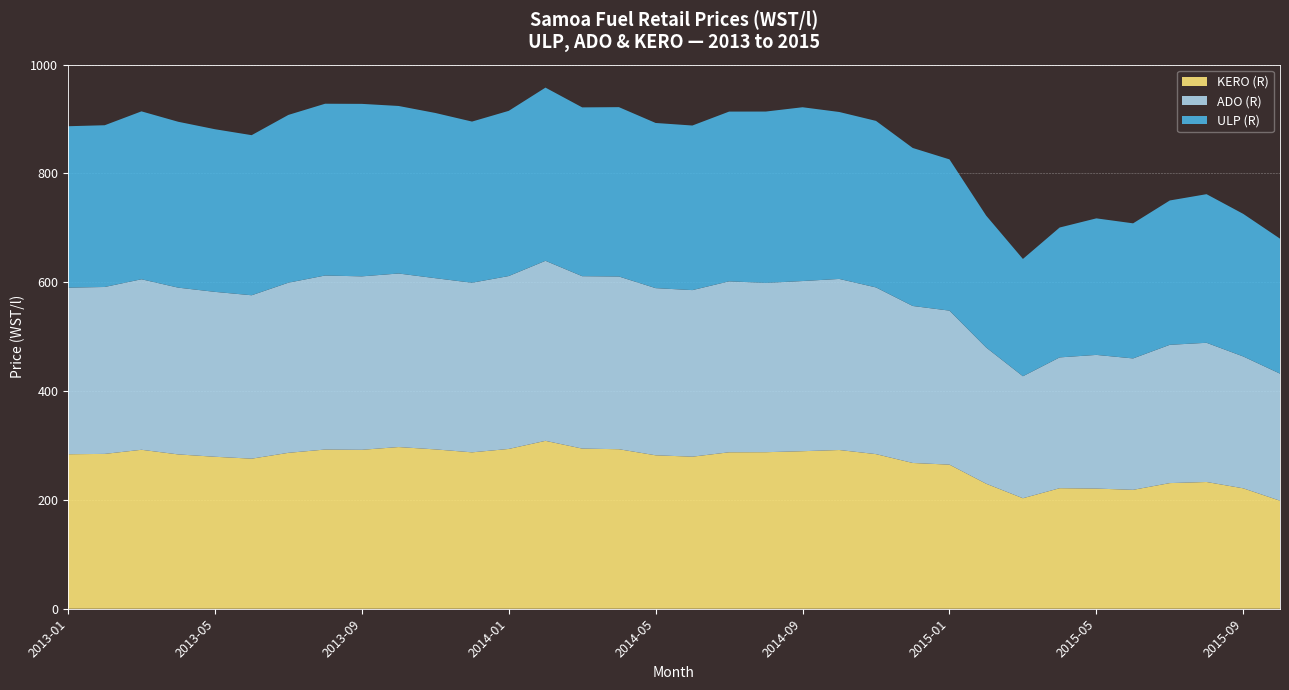

Reading right to left, transcribe all the data shown in this chart.

ULP (R): 248.1	262.0	273.1	265.3	248.3	250.9	238.7	215.6	242.4	278.0	290.4	306.1	306.8	319.4	314.9	311.9	302.5	303.6	311.2	310.2	318.3	303.6	296.2	303.6	307.9	317.0	315.7	308.4	294.2	298.9	304.9	308.5	297.2	296.7
ADO (R): 233.5	242.3	255.8	254.2	241.5	245.7	240.4	224.2	250.3	283.0	288.5	306.4	314.4	312.7	311.1	314.2	306.1	307.2	317.4	316.8	330.9	317.8	311.7	314.6	318.9	318.8	319.8	312.7	300.3	303.1	306.5	313.4	306.8	306.2
KERO (R): 198.5	221.3	232.9	230.9	218.5	220.8	221.5	203.1	229.7	264.8	267.9	284.1	291.7	289.5	287.7	287.5	279.5	282.0	293.2	294.3	308.6	293.7	287.4	292.9	297.2	292.1	292.6	286.5	275.8	279.3	283.6	292.1	284.6	283.9